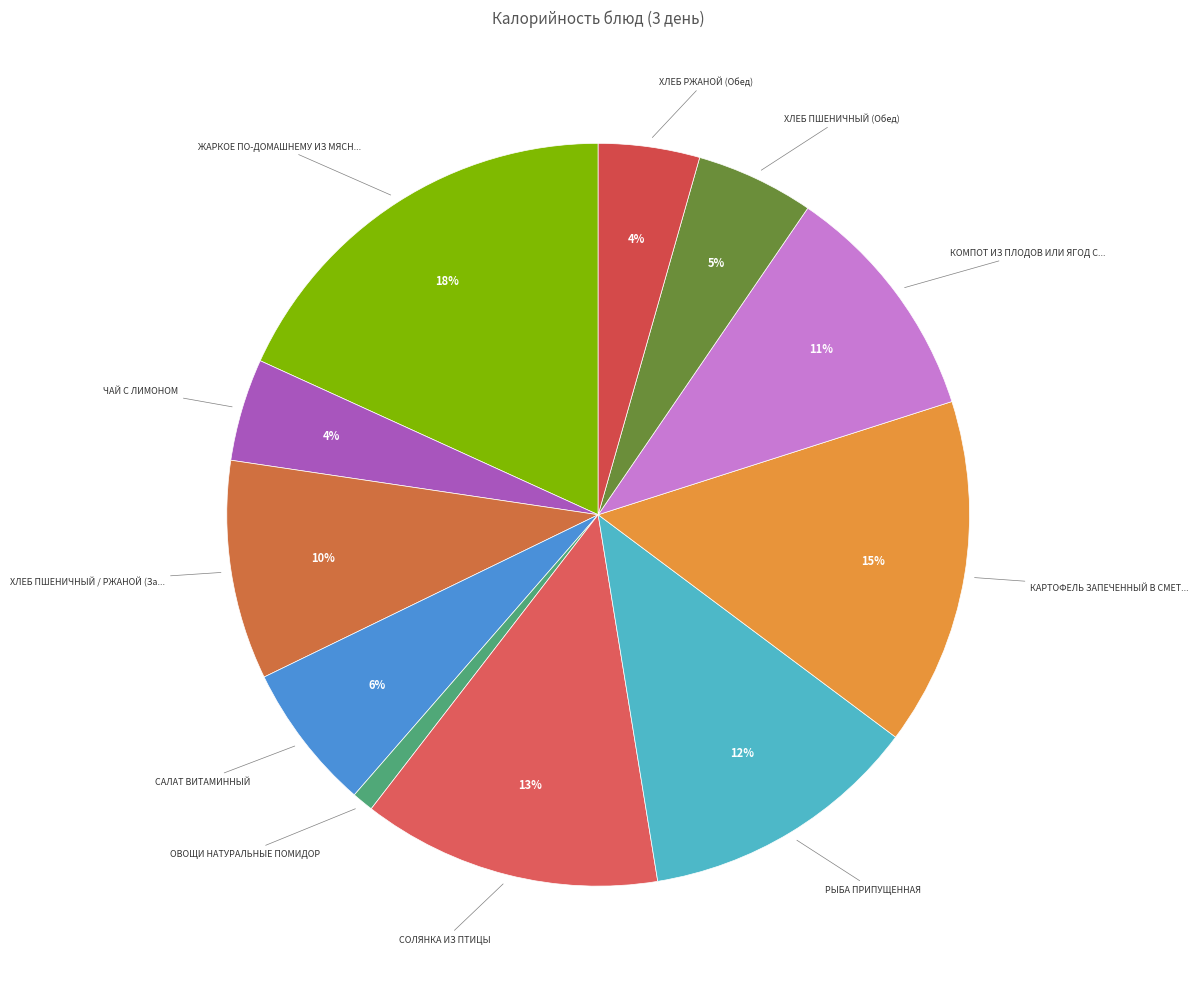

How many segments does this pie chart have?

11